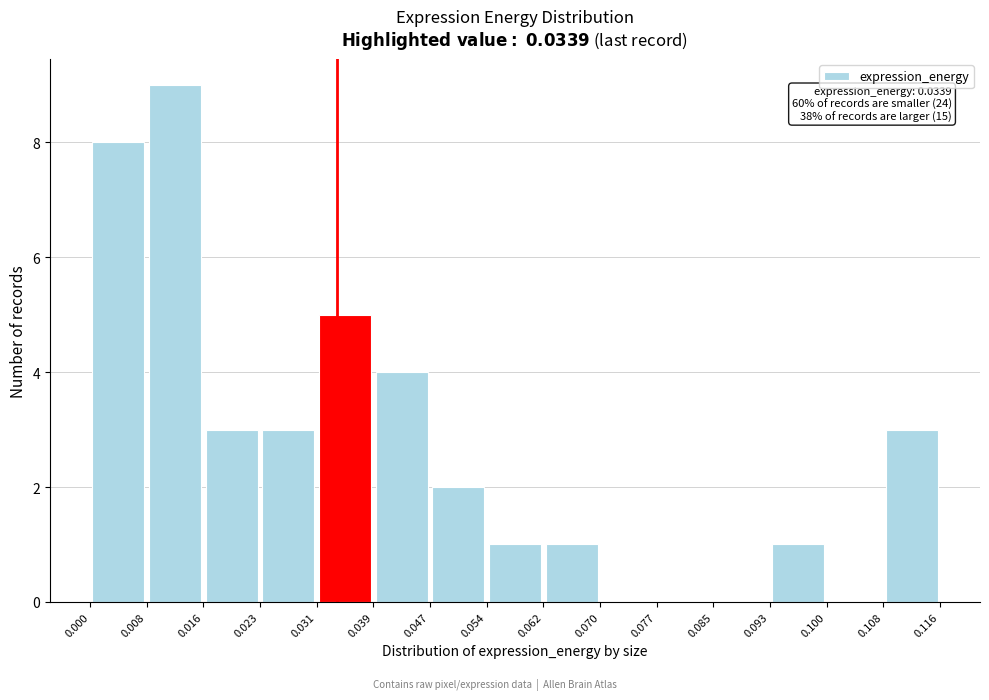

Over which range of the x-axis is the bar tallest?

0.008 to 0.016